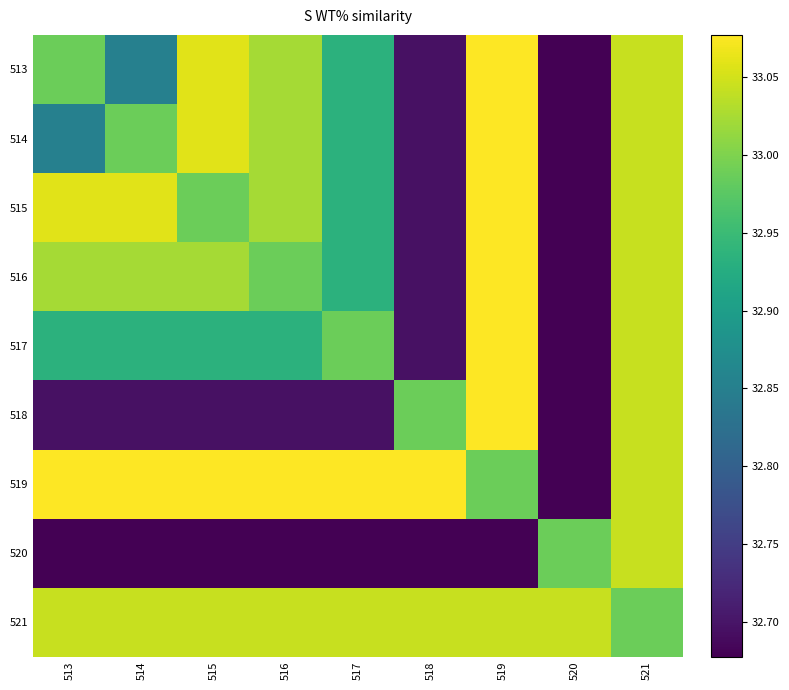

At how many categories does at least one series exceed 32?

9